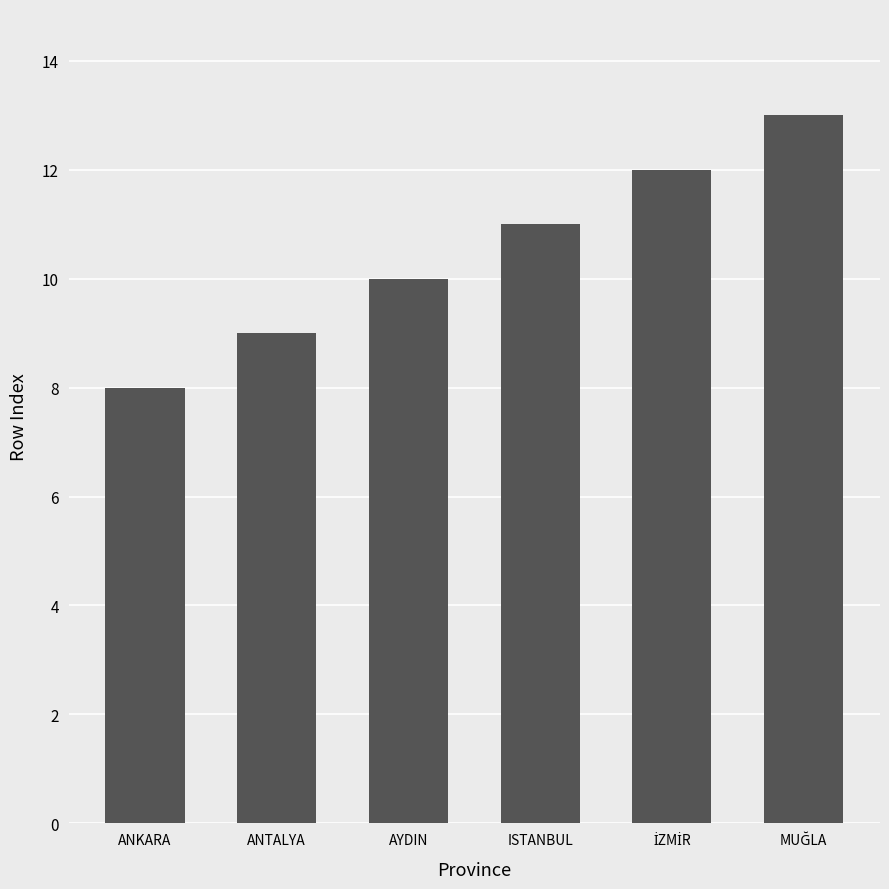

How many values are below 11?

3